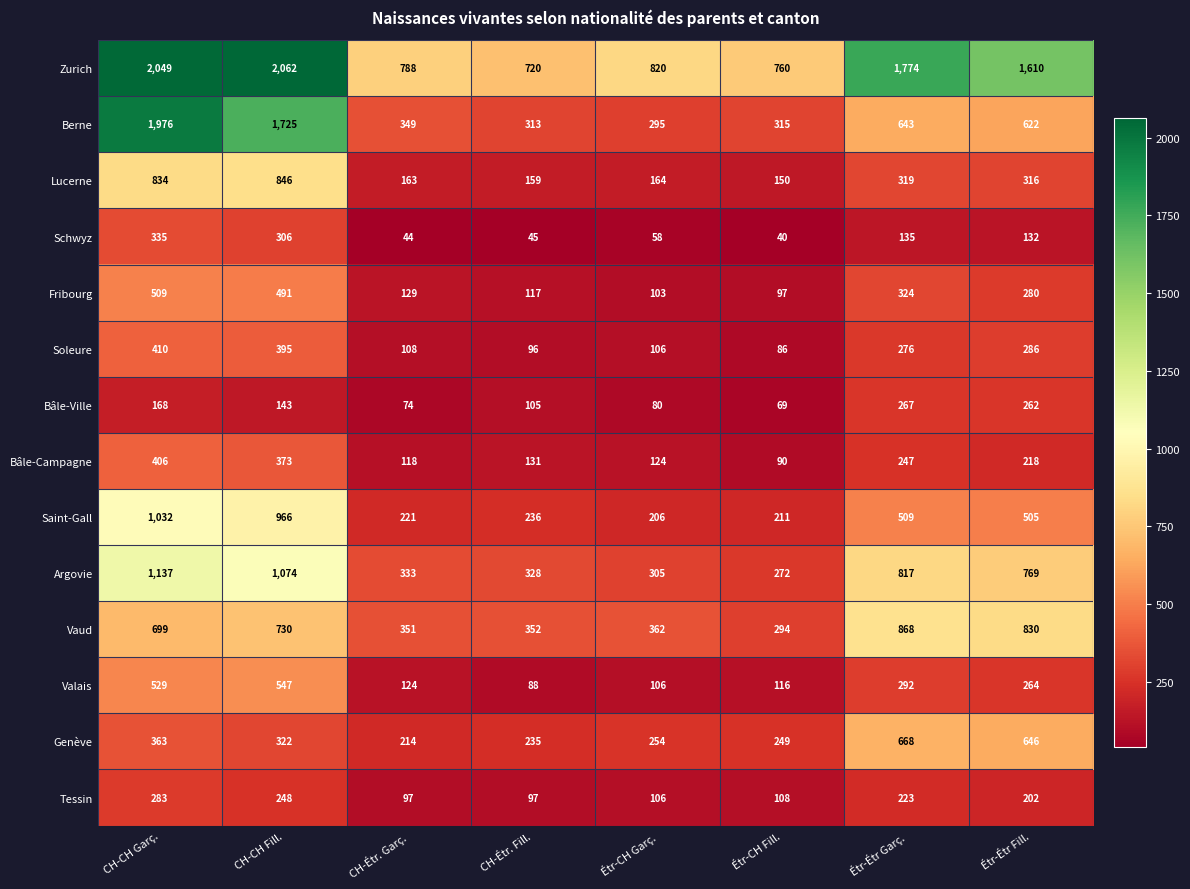

At which label does Valais reach its peak?

CH-CH Fill.